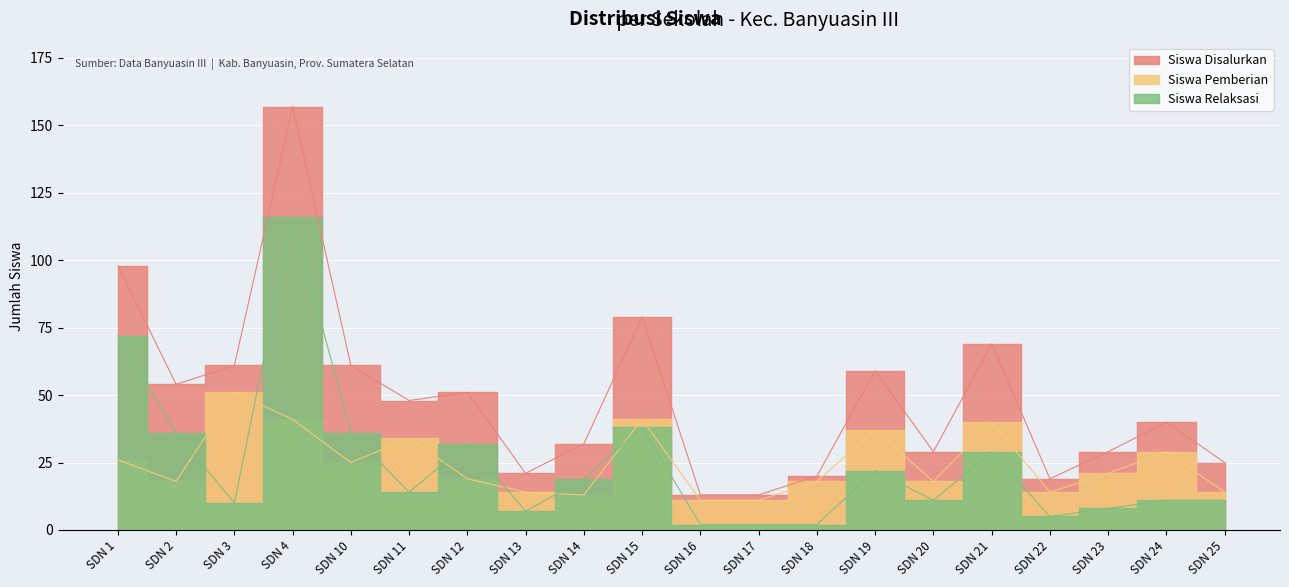

The Siswa Relaksasi series shows 4 at SDN 25. True or false?

False